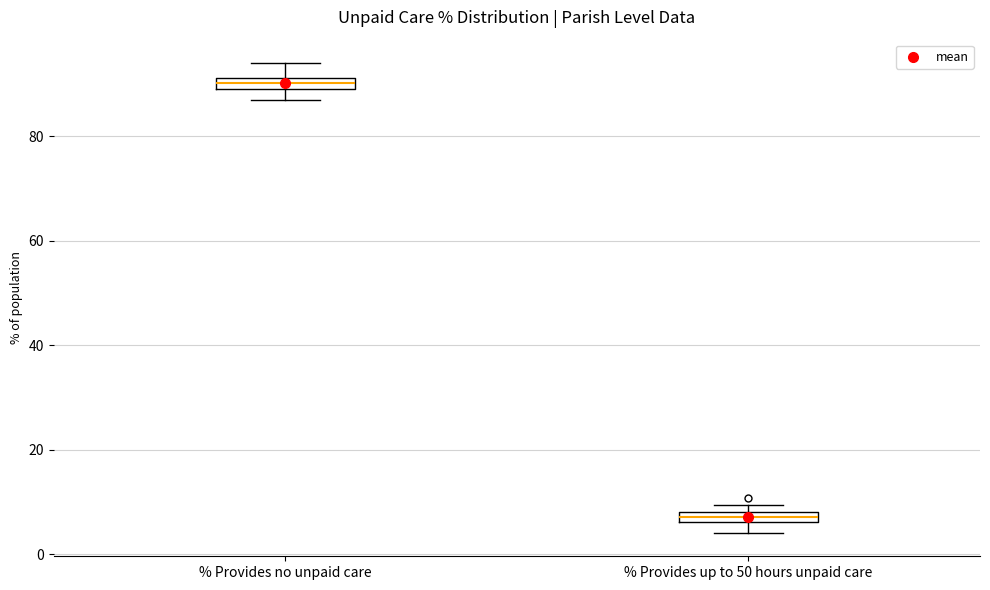

Which box has the highest median line?

% Provides no unpaid care